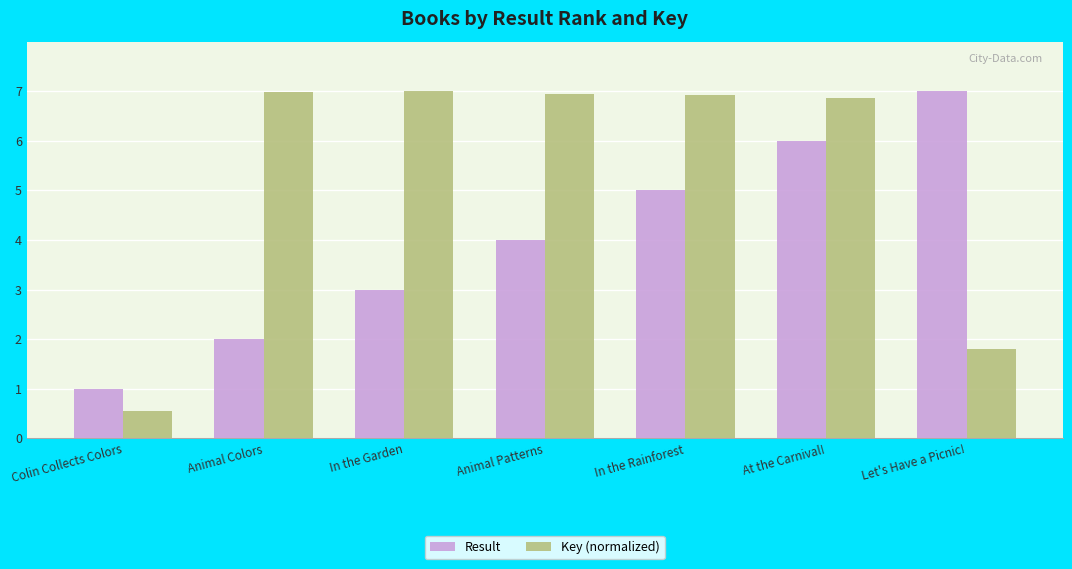

Count the number of categories in the chart.

7